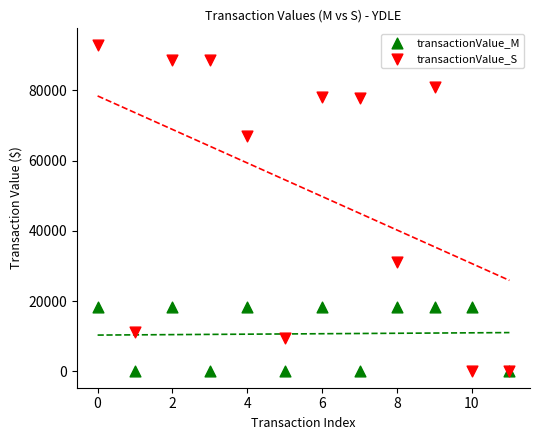

Which series contains the highest Y value?

transactionValue_S